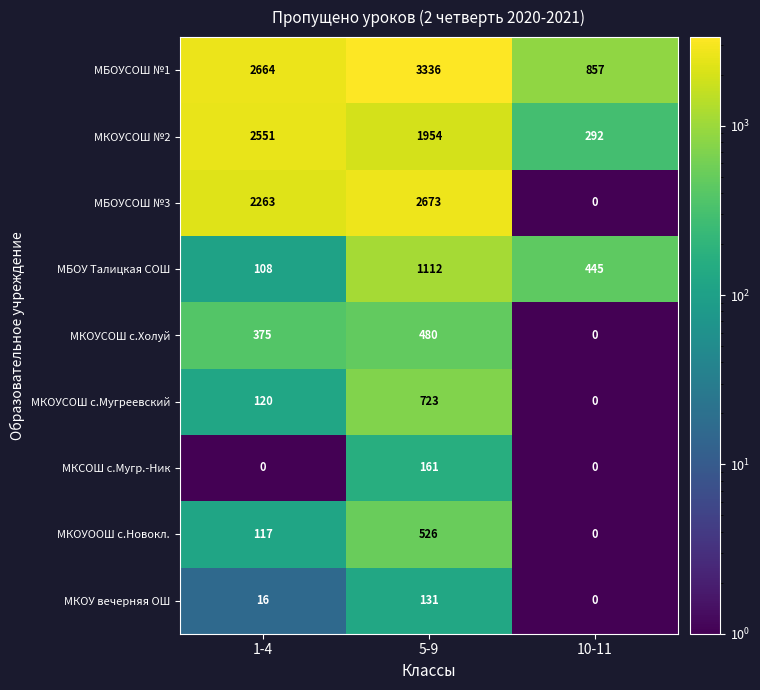

List the series in order of their peak value, lowest first.

МКОУ вечерняя ОШ, МКСОШ с.Мугр.-Ник, МКОУСОШ с.Холуй, МКОУООШ с.Новокл., МКОУСОШ с.Мугреевский, МБОУ Талицкая СОШ, МКОУСОШ №2, МБОУСОШ №3, МБОУСОШ №1